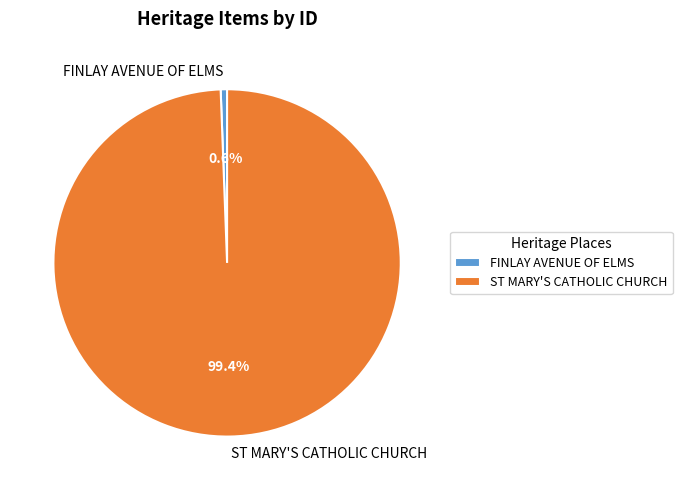

What percentage is NOT represented by ST MARY'S CATHOLIC CHURCH?

0.6%